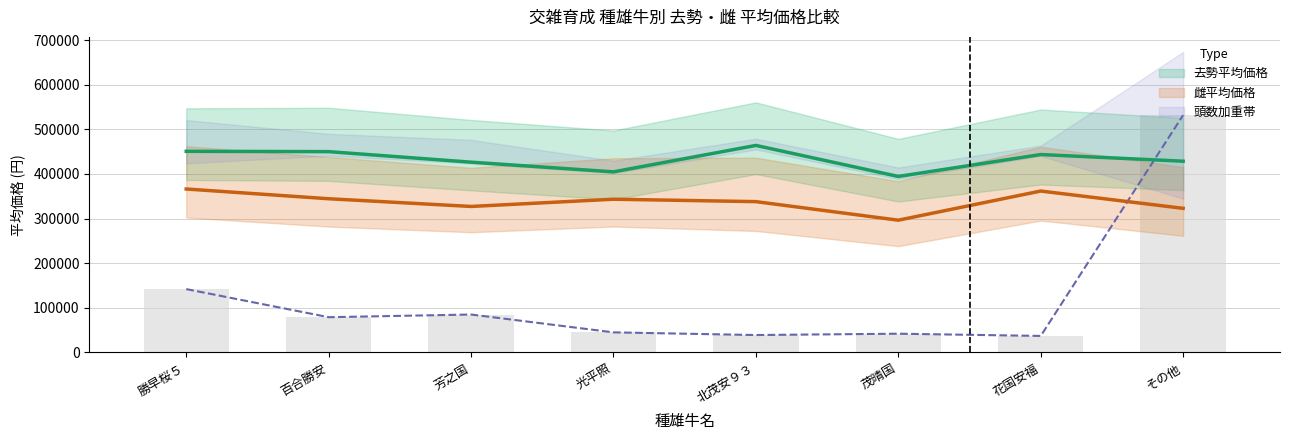

What is the approximate value of 雌平均価格 at 勝早桜５?

366351